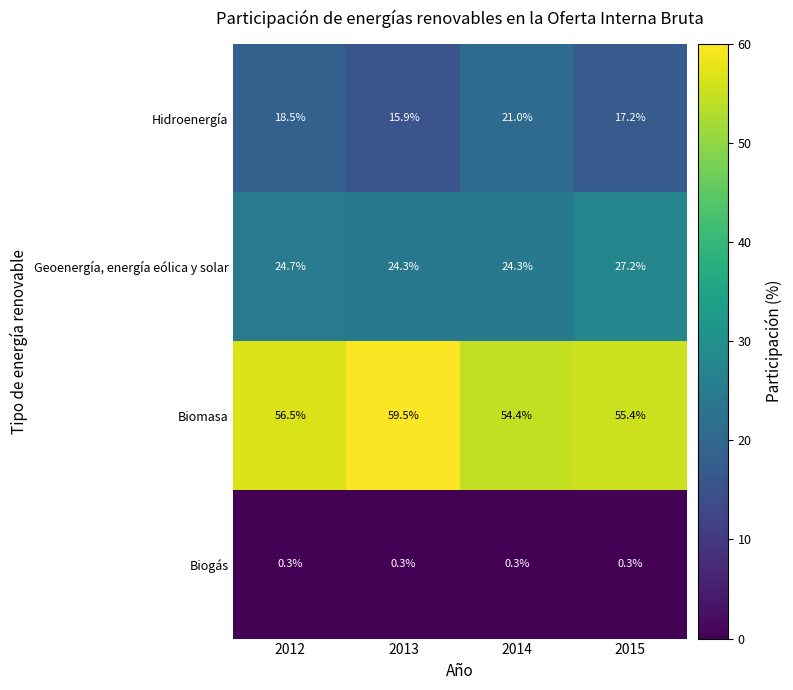

At which label is Biomasa closest to 56?

2012